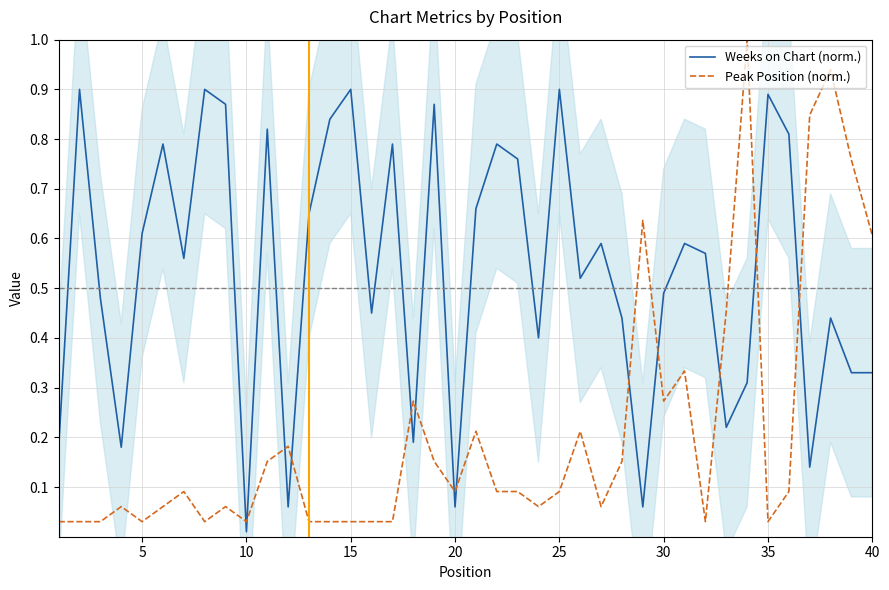

Rank the series by their maximum value, from lowest to highest.

Weeks on Chart (norm.), Peak Position (norm.)